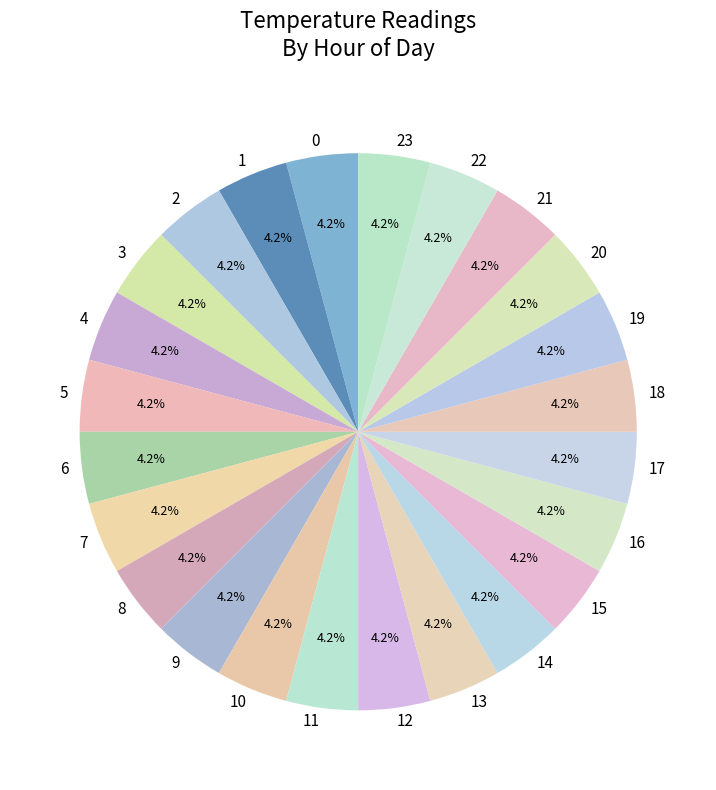

How many slices are in this pie chart?

24